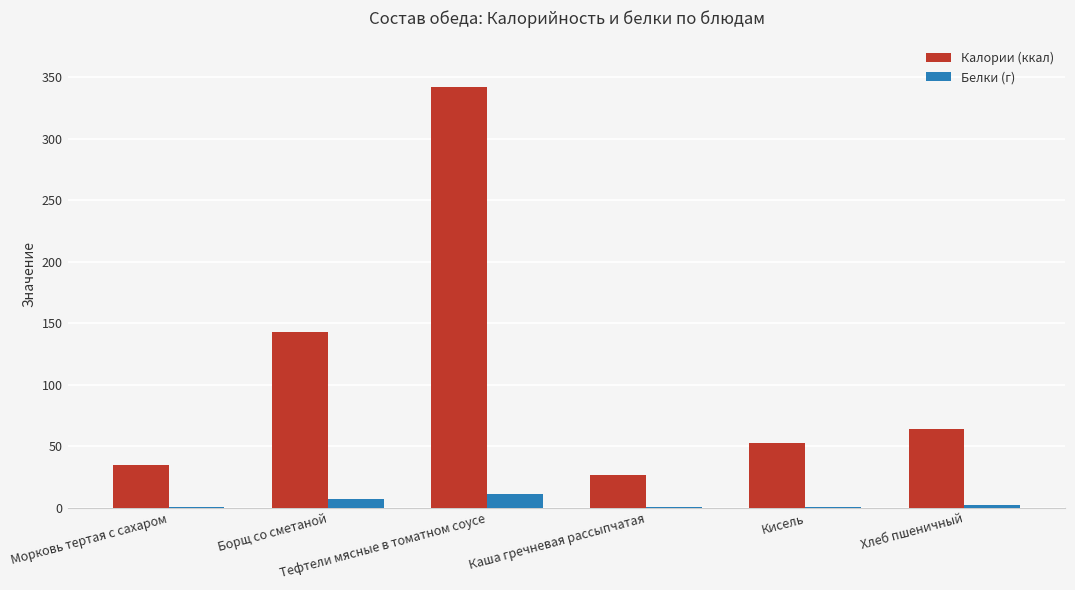

What is the maximum value for Белки (г)?

11.5